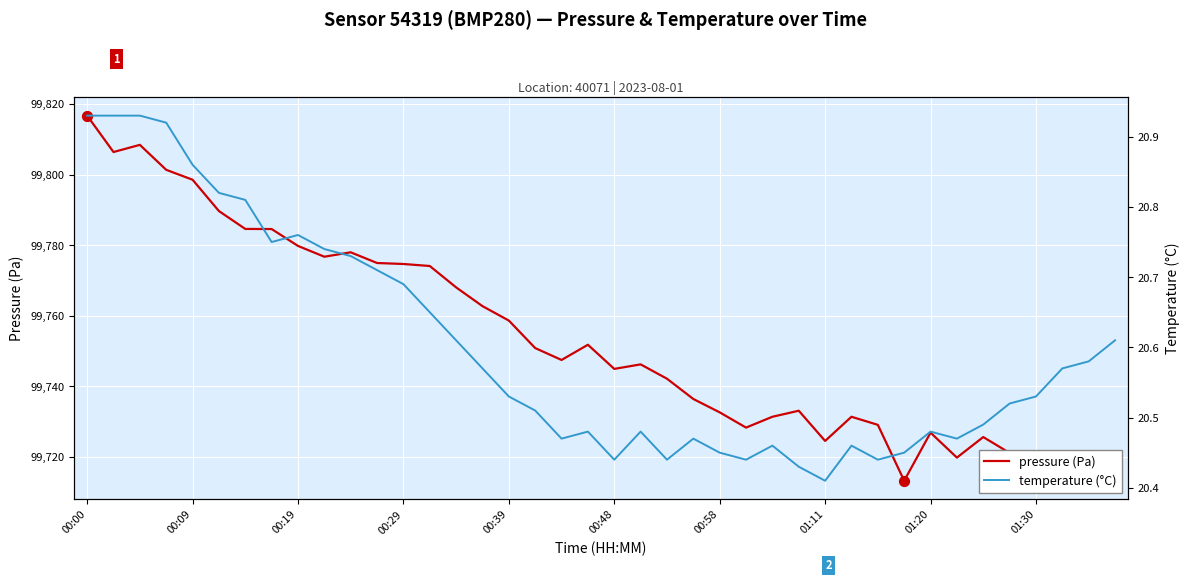

Which series has the largest Y range (max minus min)?

pressure